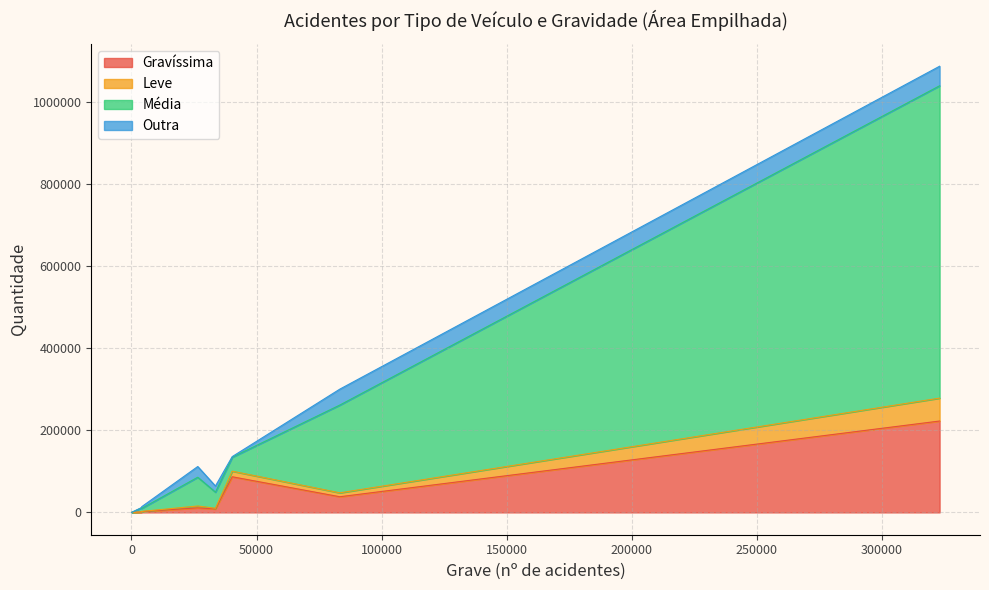

Does the chart have visible grid lines?

Yes